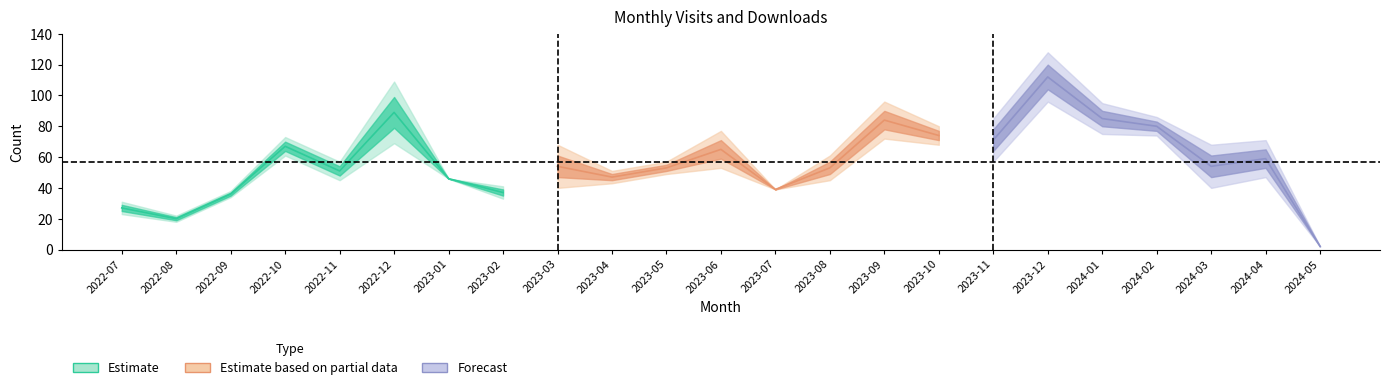

Is it true that monthly_download_resource equals 11 at 2024-03?

False